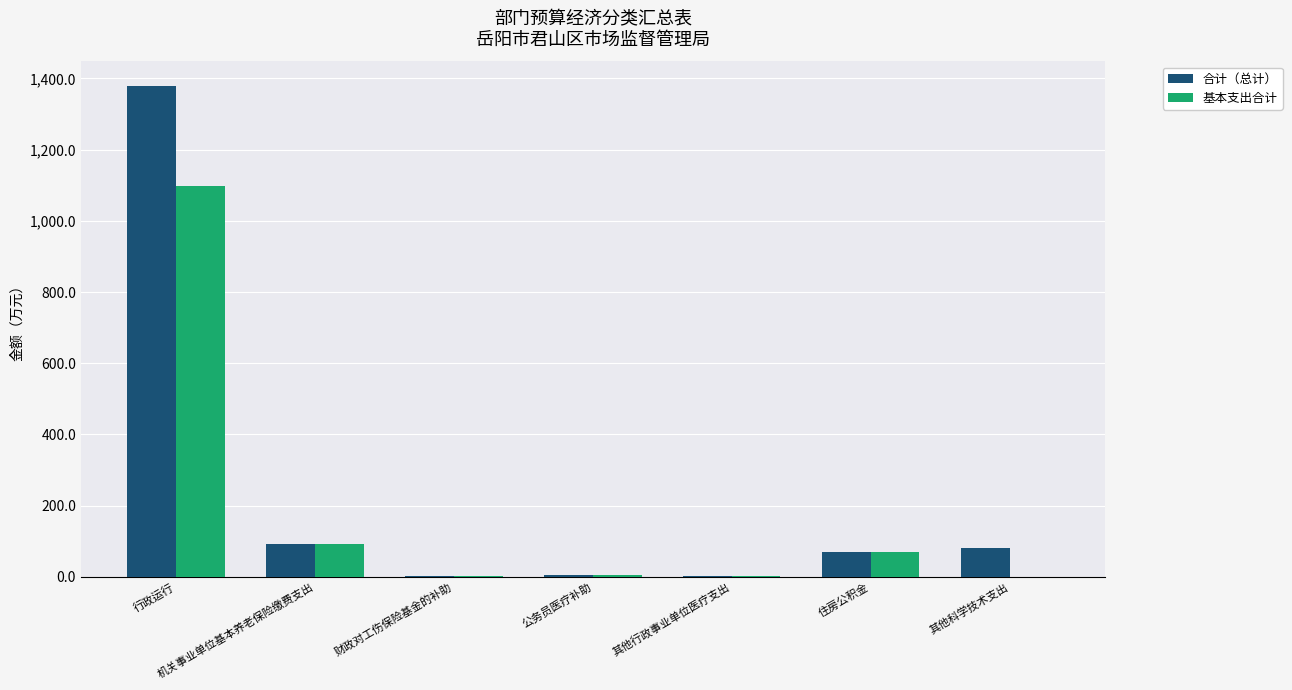

How many groups of bars are there?

7